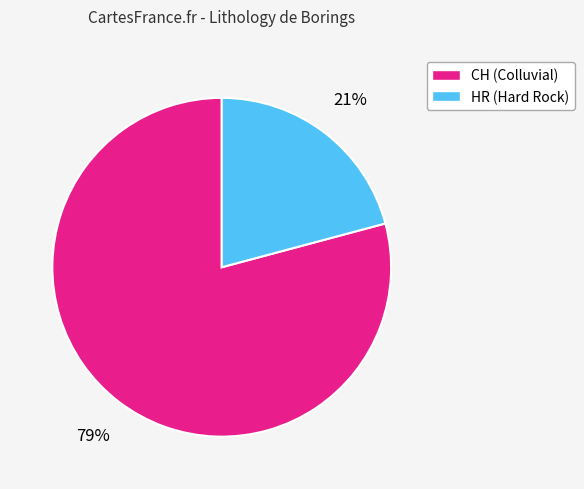

Is there a majority slice in this chart?

Yes